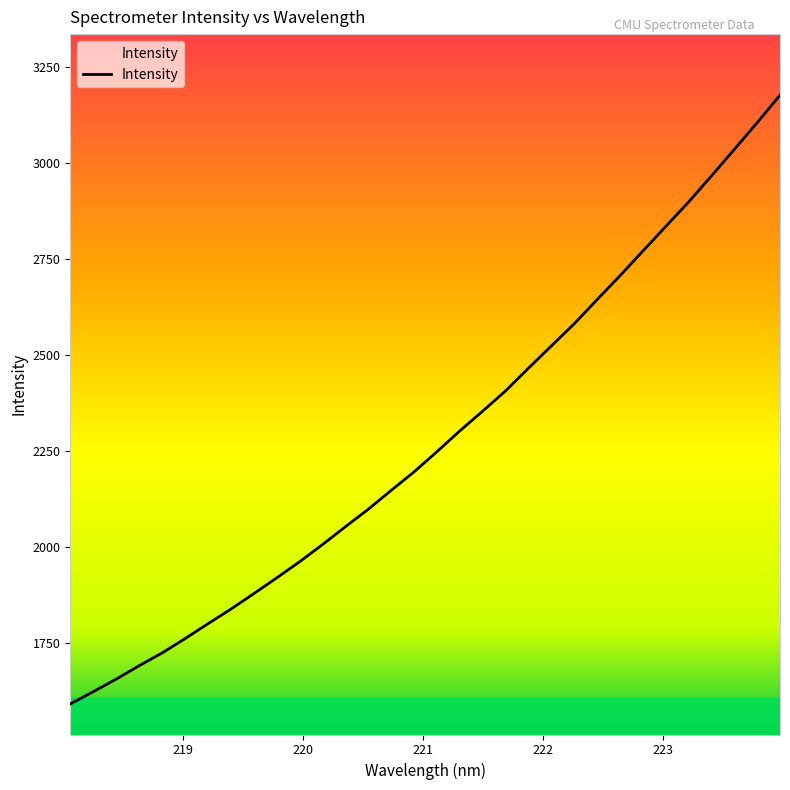

What is the difference between the maximum and minimum values?

1584.8